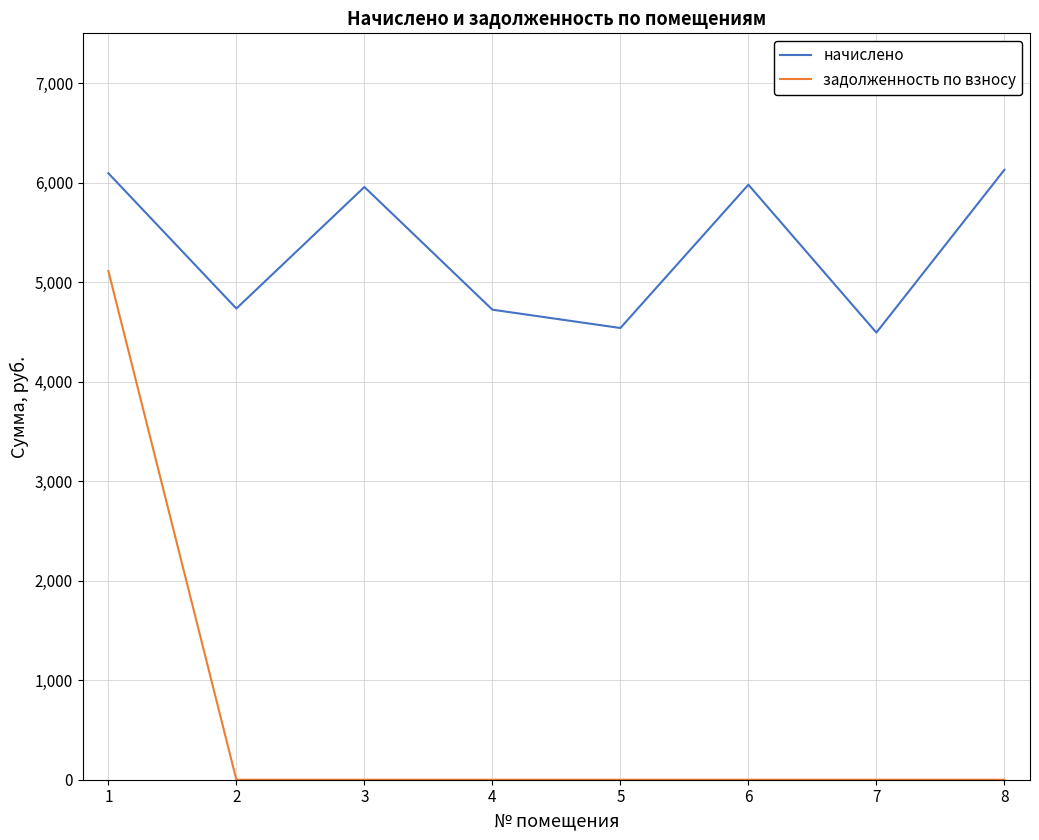

Rank the series at 5 from highest to lowest value.

начислено, задолженность по взносу